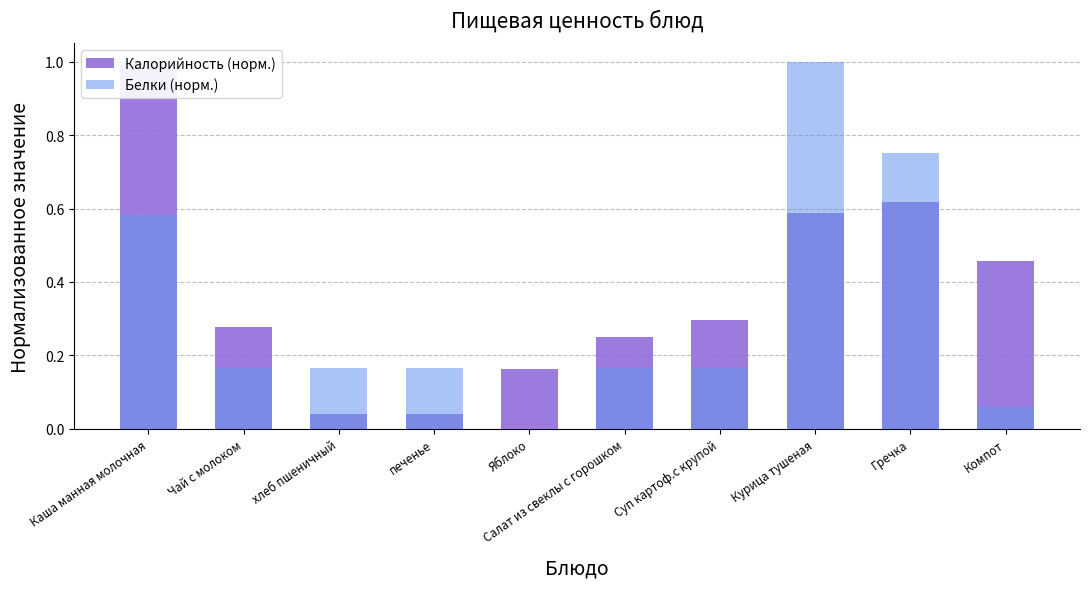

Rank the categories by Калорийность (норм.) value from lowest to highest.

хлеб пшеничный, печенье, Яблоко, Салат из свеклы с горошком, Чай с молоком, Суп картоф.с крупой, Компот, Курица тушеная, Гречка, Каша манная молочная